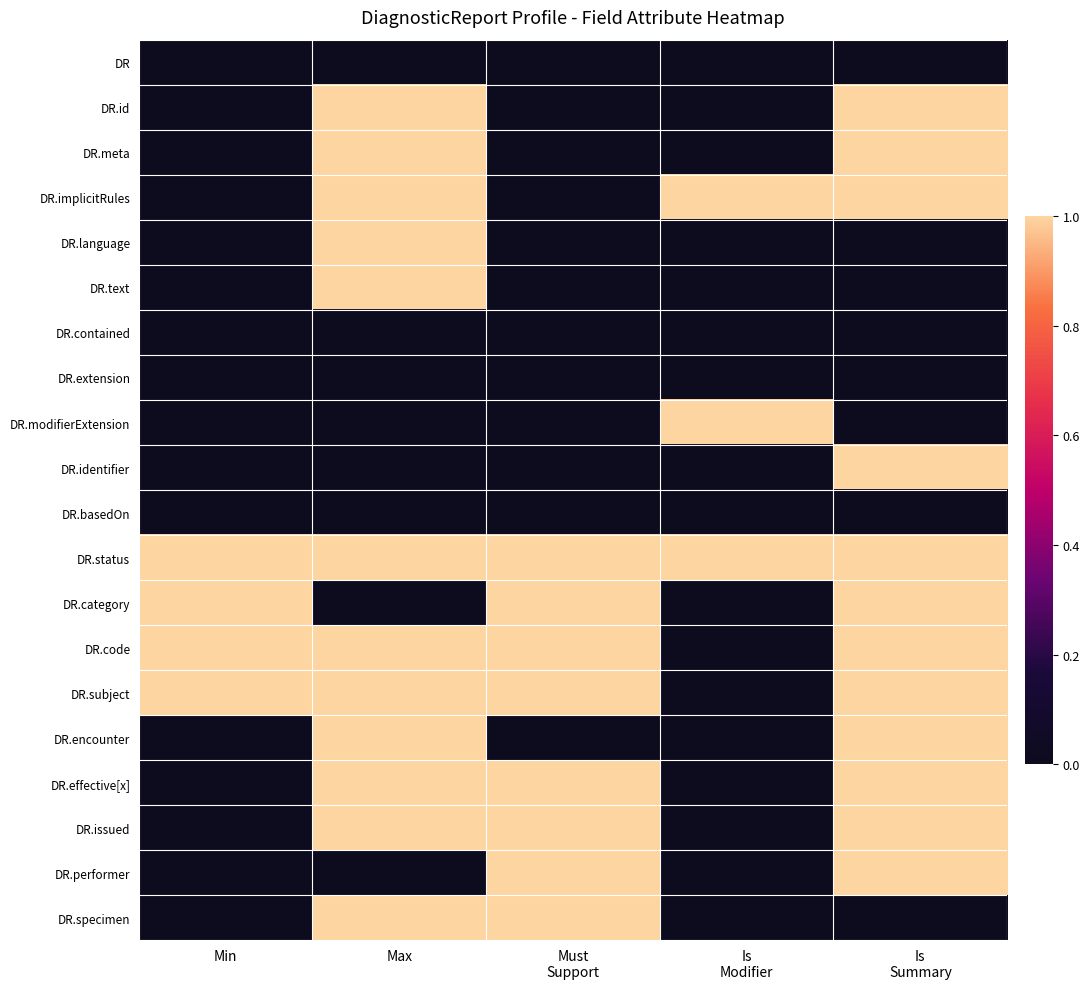

What is the spread (max minus min) of values at Is
Modifier?

1